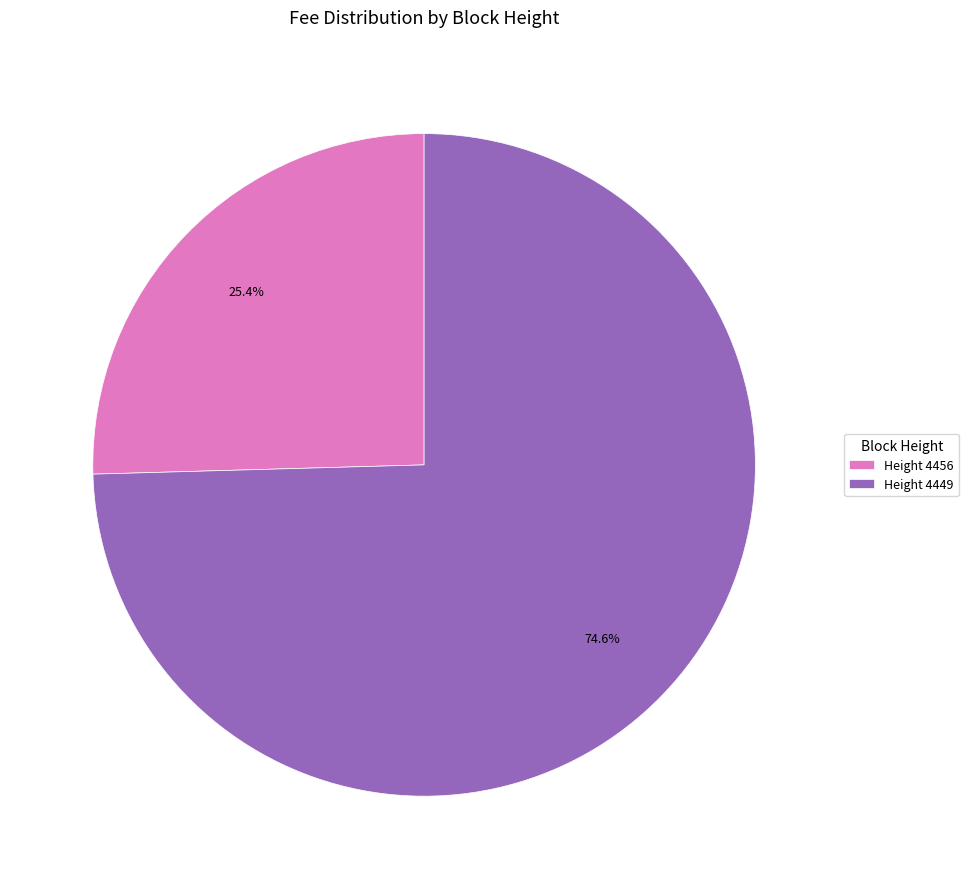

What is the smallest slice in the pie chart?

Height 4456